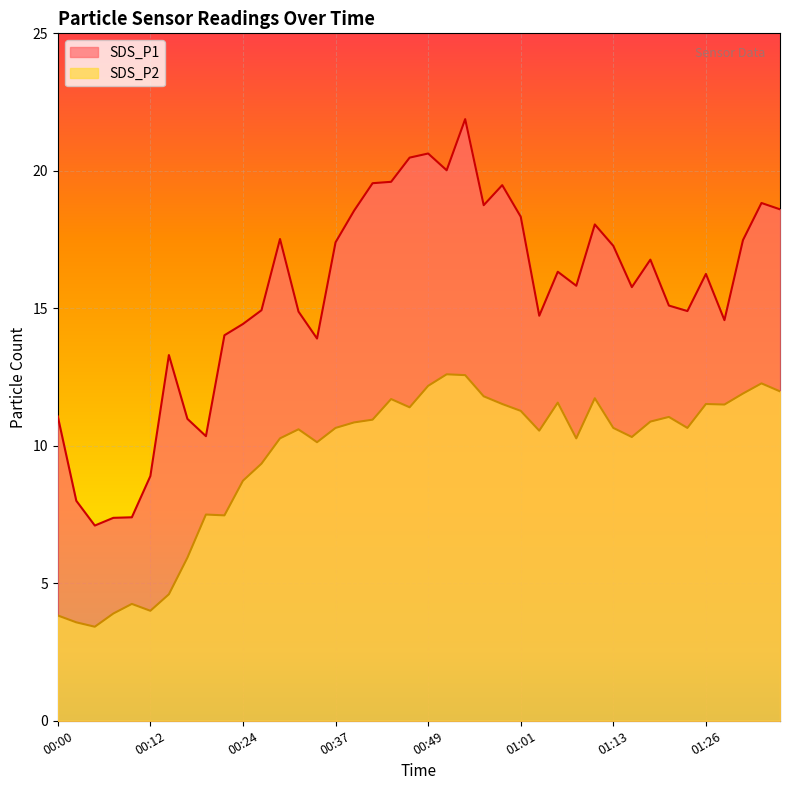

At which label is SDS_P1 closest to 14?

00:22